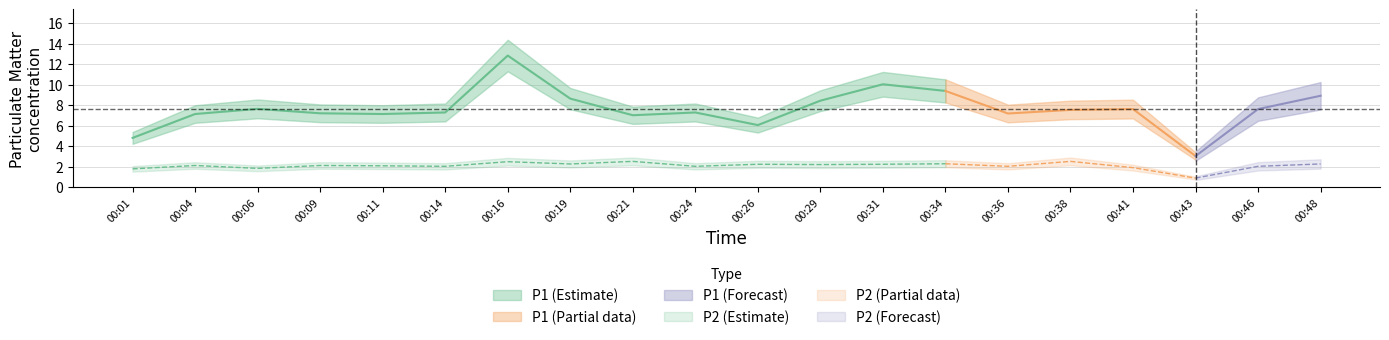

At which category does the chart reach its minimum across all series?

00:43